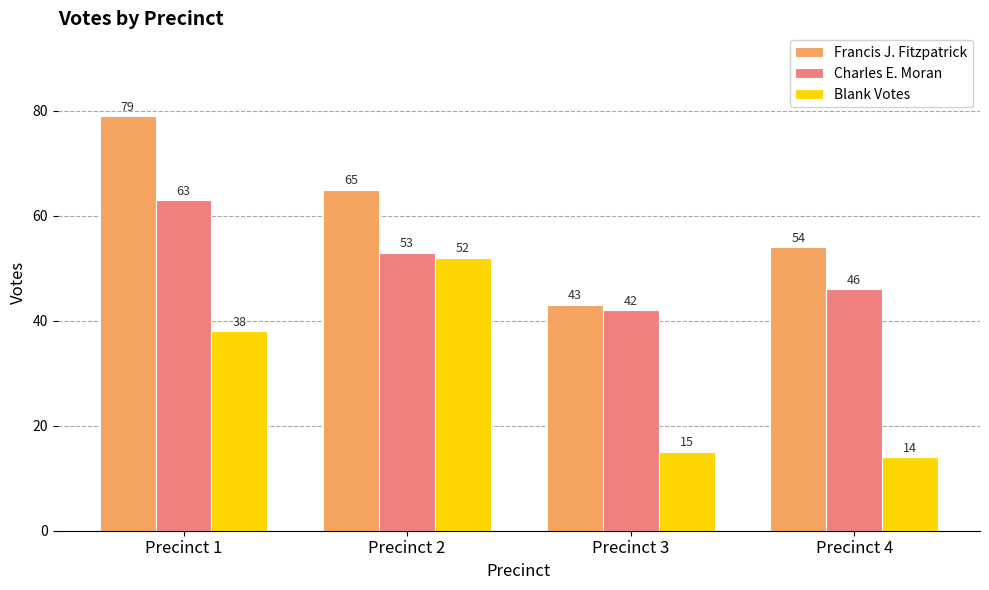

What is the difference between the second highest and minimum values in the Francis J. Fitzpatrick series?

22